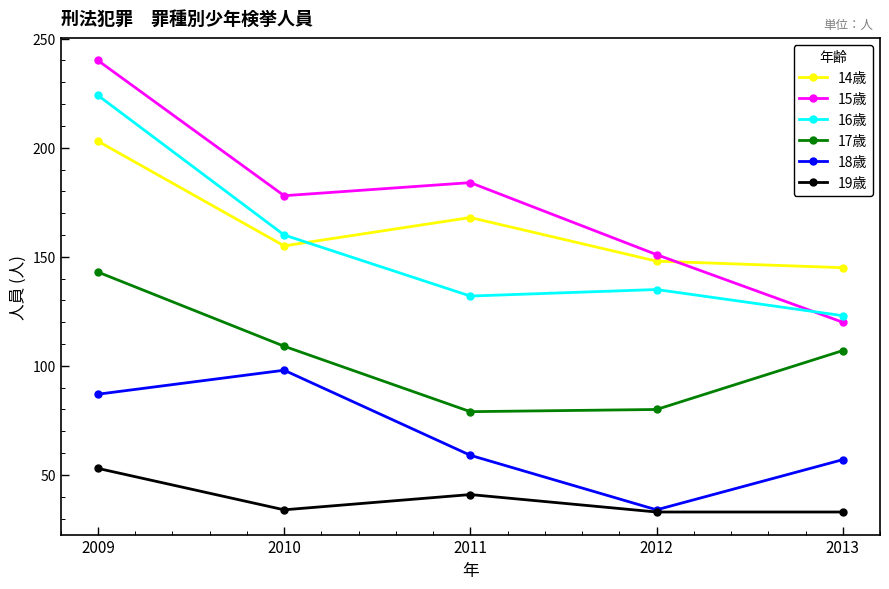

How many lines are shown in the chart?

6